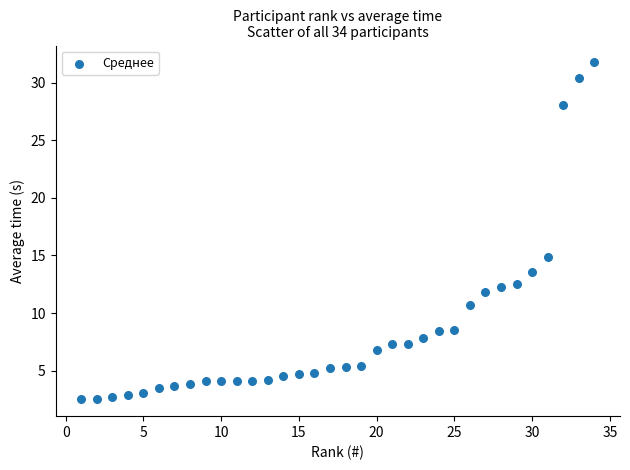

What Y value in the scatter plot is closest to 17?

14.9